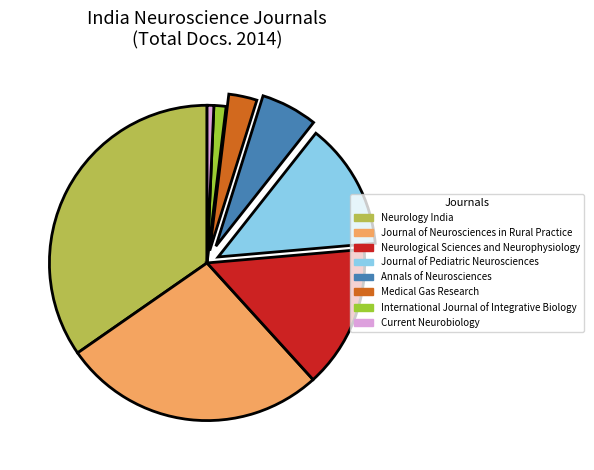

Is the sum of Journal of Pediatric Neurosciences and International Journal of Integrative Biology greater than half?

No